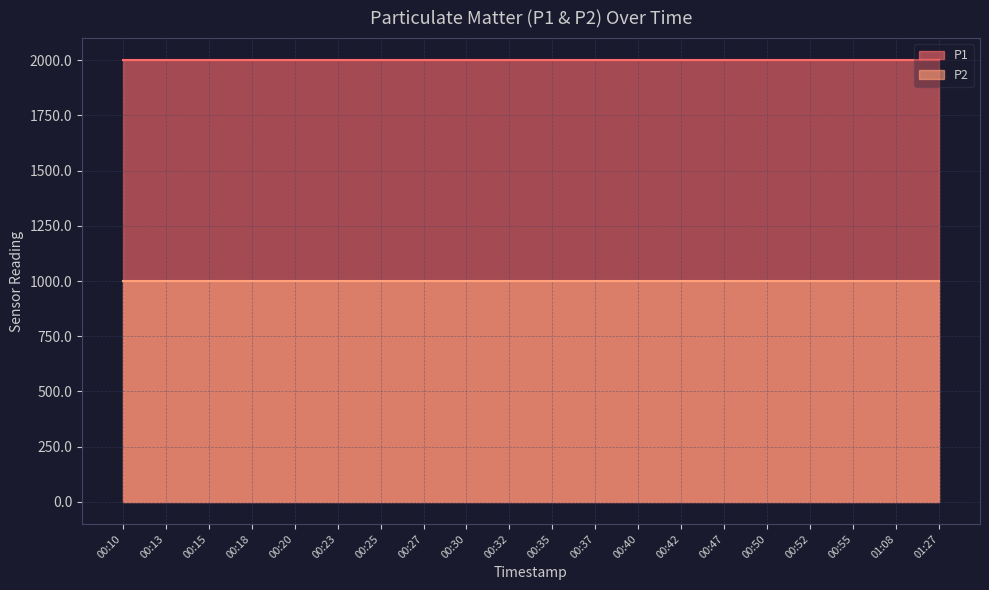

What is the label of the 4th point from the left?

00:18